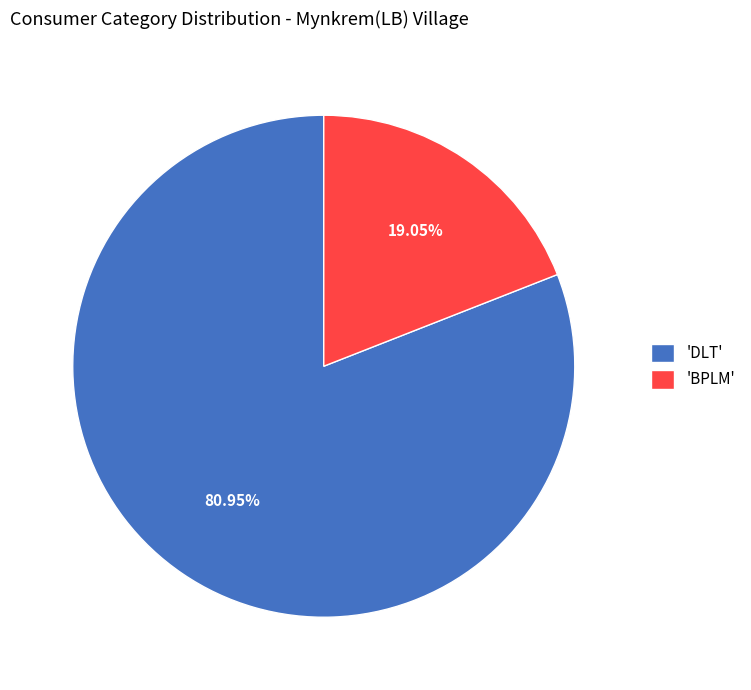

Is the sum of 'BPLM' and 'DLT' greater than half?

Yes